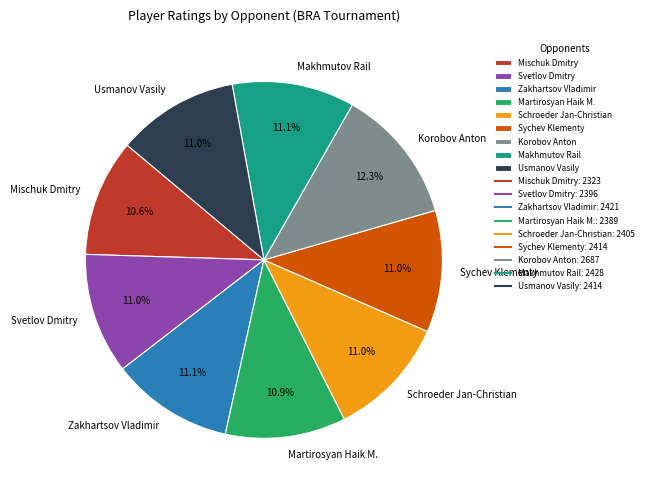

Which has a higher value, Korobov Anton or Makhmutov Rail?

Korobov Anton